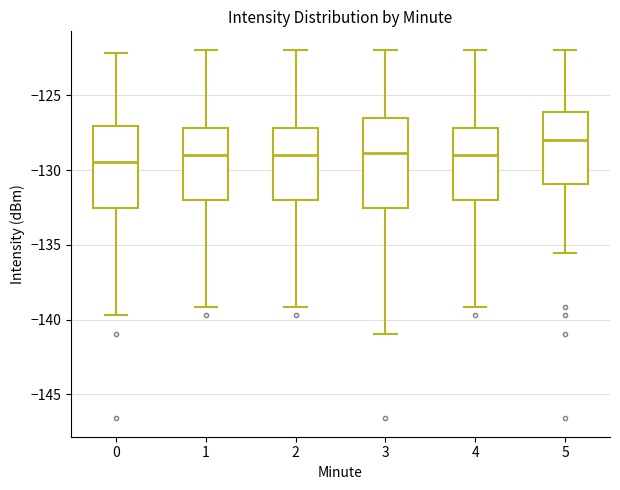

Which box's median line is the highest?

5